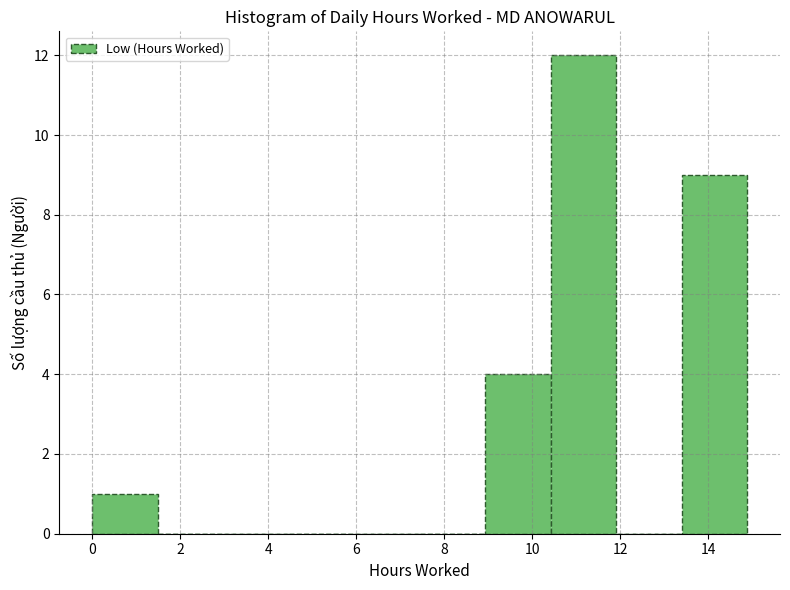

Reading left to right, list every bar in this chart as the range it spans on the x-axis followed by its height. Neither the bar edges nor the heights are printed on the chart, so give them approximately, as read against the axes.

0.0 to 1.4: 1
1.4 to 3.0: 0
3.0 to 4.4: 0
4.4 to 6.0: 0
6.0 to 7.4: 0
7.4 to 9.0: 0
9.0 to 10.4: 4
10.4 to 12.0: 12
12.0 to 13.4: 0
13.4 to 14.8: 9